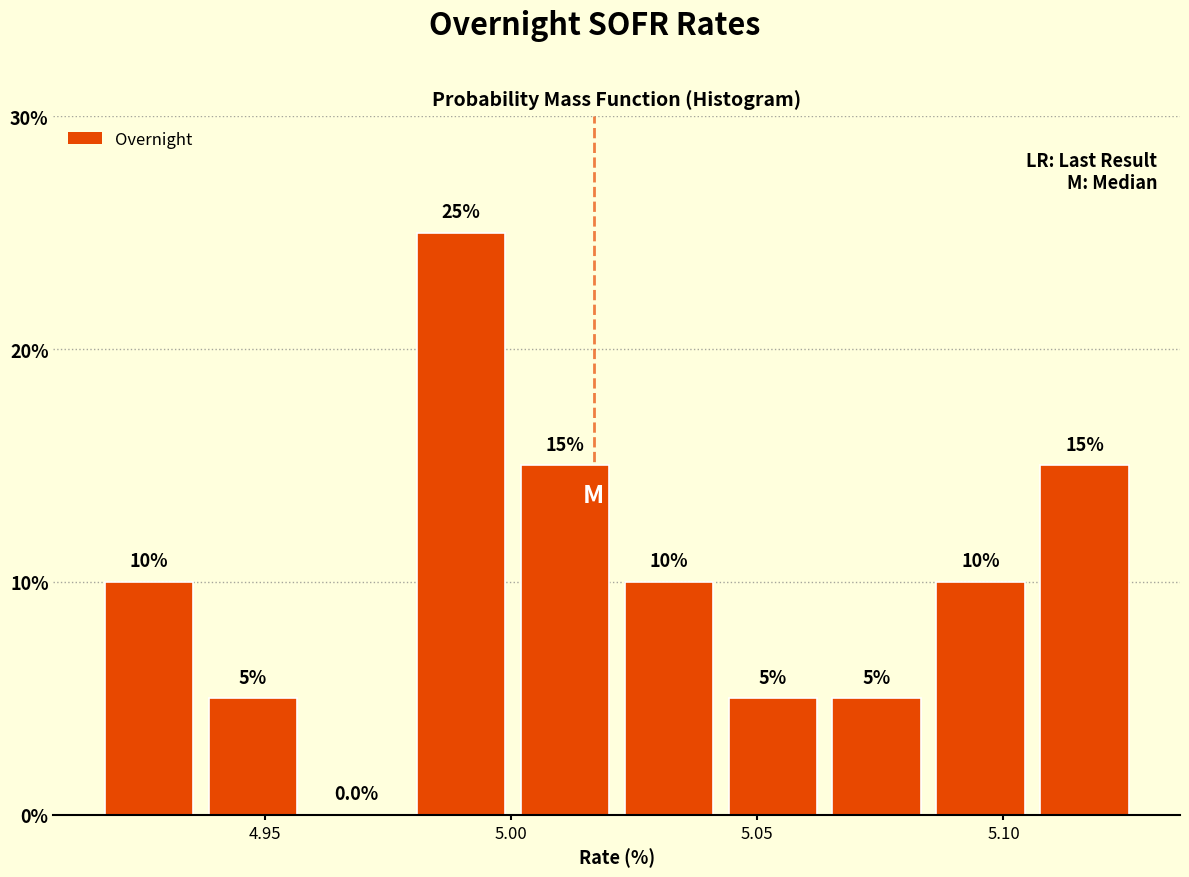

Reading left to right, list every bar in this chart as the range it spans on the x-axis followed by its height. The bar edges are not printed on the chart, so give them approximately, as read against the axis.

4.915 to 4.935: 10.0
4.935 to 4.960: 5.0
4.960 to 4.980: 0.0
4.980 to 5.000: 25.0
5.000 to 5.020: 15.0
5.020 to 5.045: 10.0
5.045 to 5.065: 5.0
5.065 to 5.085: 5.0
5.085 to 5.105: 10.0
5.105 to 5.125: 15.0